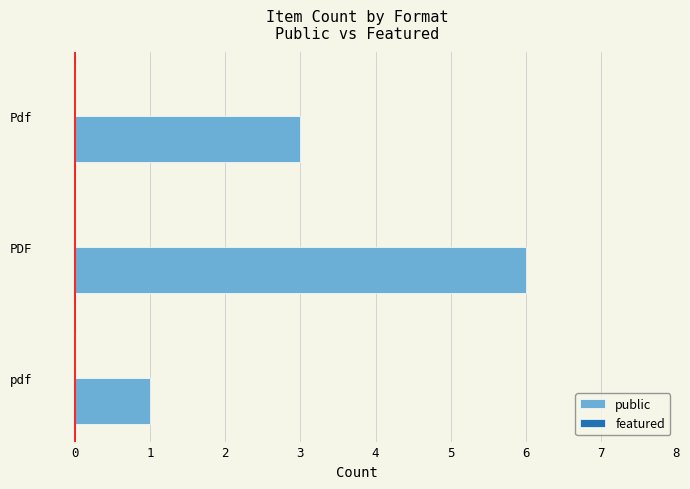

Is it true that the value at pdf is 1?

True